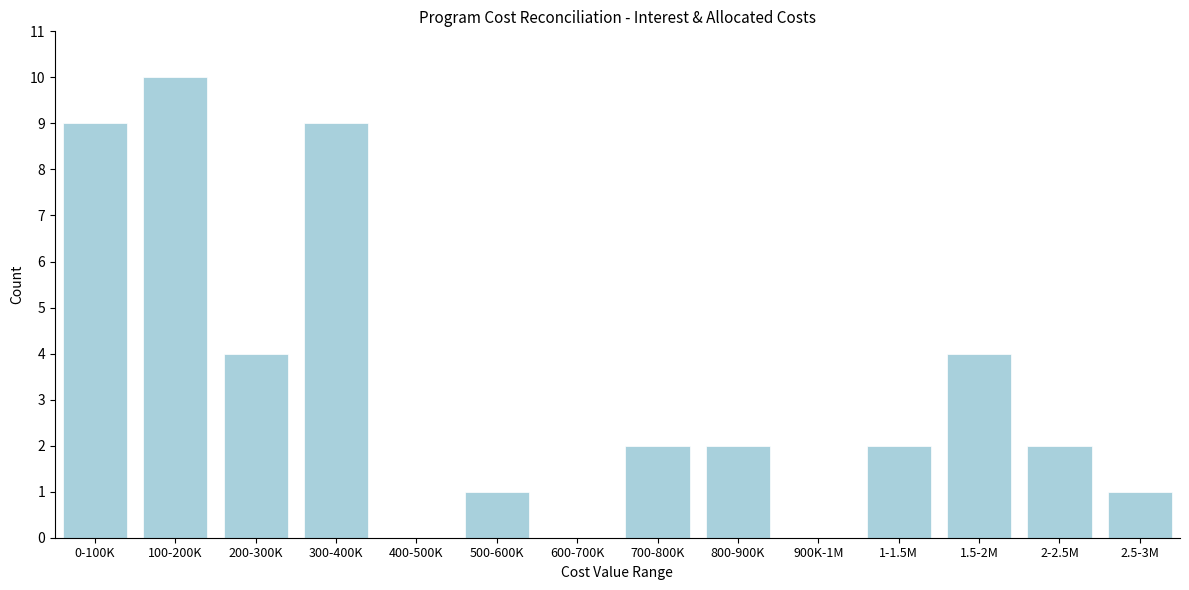

Reading left to right, what are all the values shown in this chart?

0-100K=9	100-200K=10	200-300K=4	300-400K=9	400-500K=0	500-600K=1	600-700K=0	700-800K=2	800-900K=2	900K-1M=0	1-1.5M=2	1.5-2M=4	2-2.5M=2	2.5-3M=1